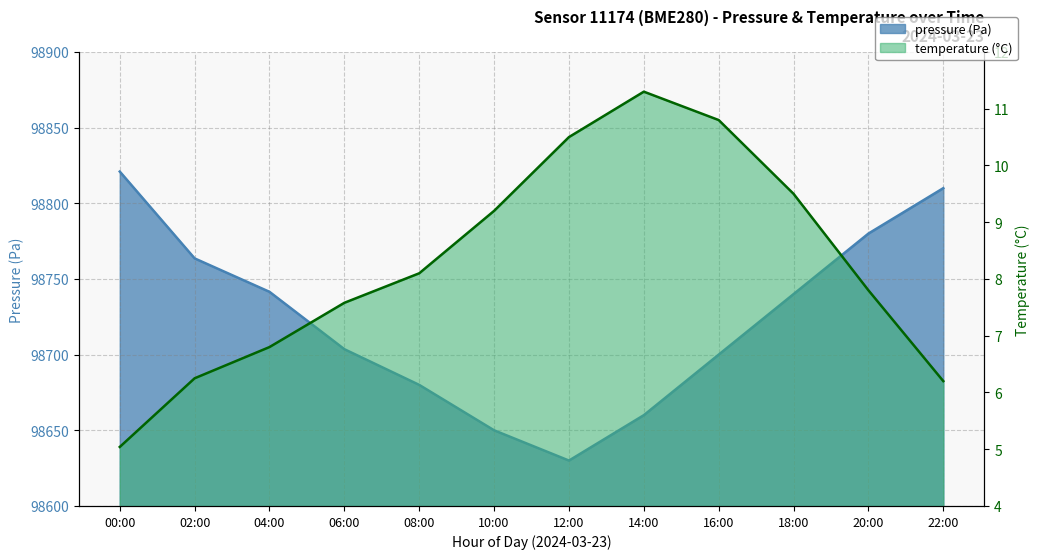

Which label corresponds to the largest value in the chart?

00:00